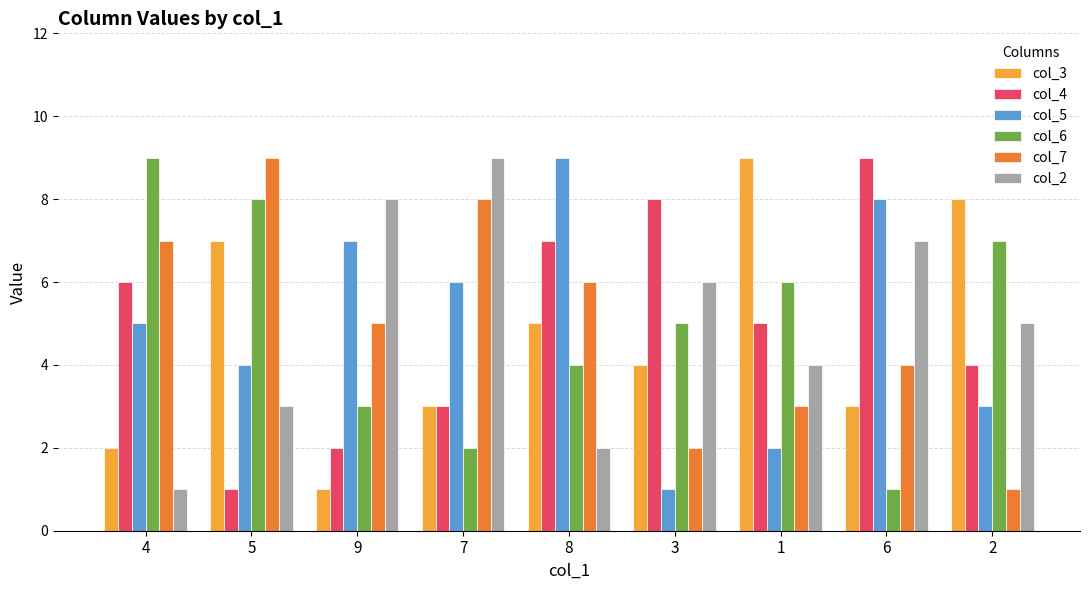

What is the total value across all series at 4?

30